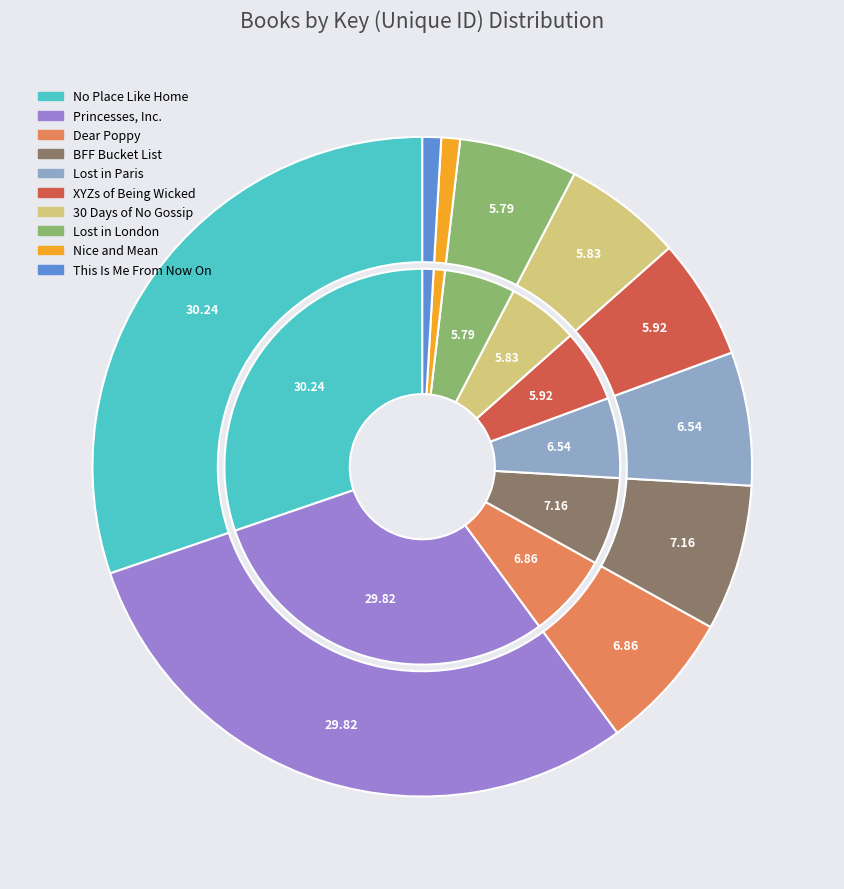

Which category has the biggest portion of the pie?

No Place Like Home